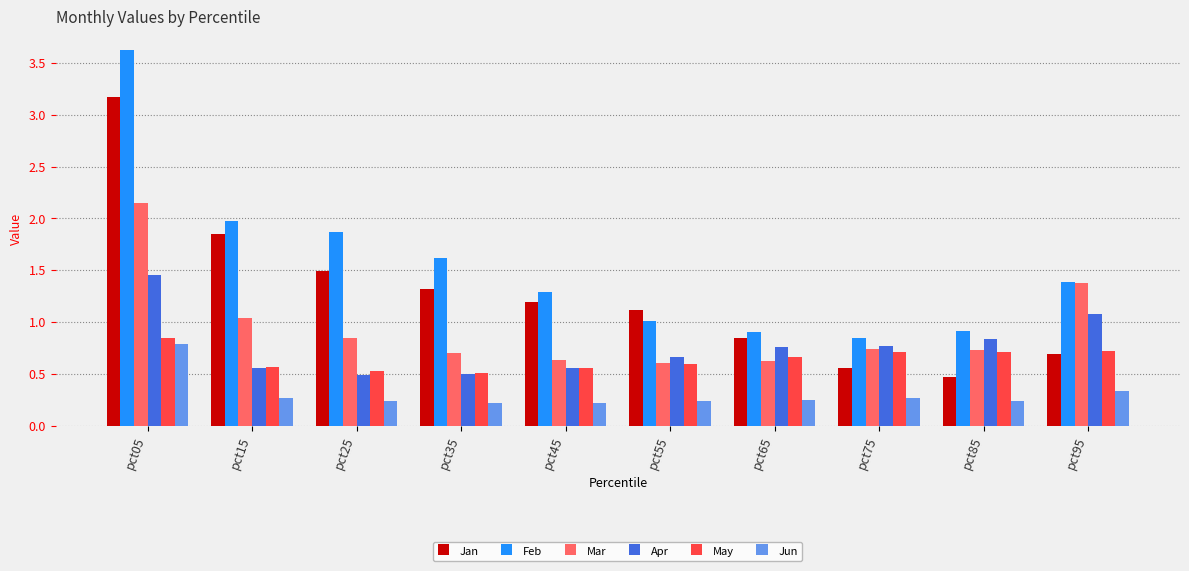

List the series in order of their peak value, lowest first.

Jun, May, Apr, Mar, Jan, Feb